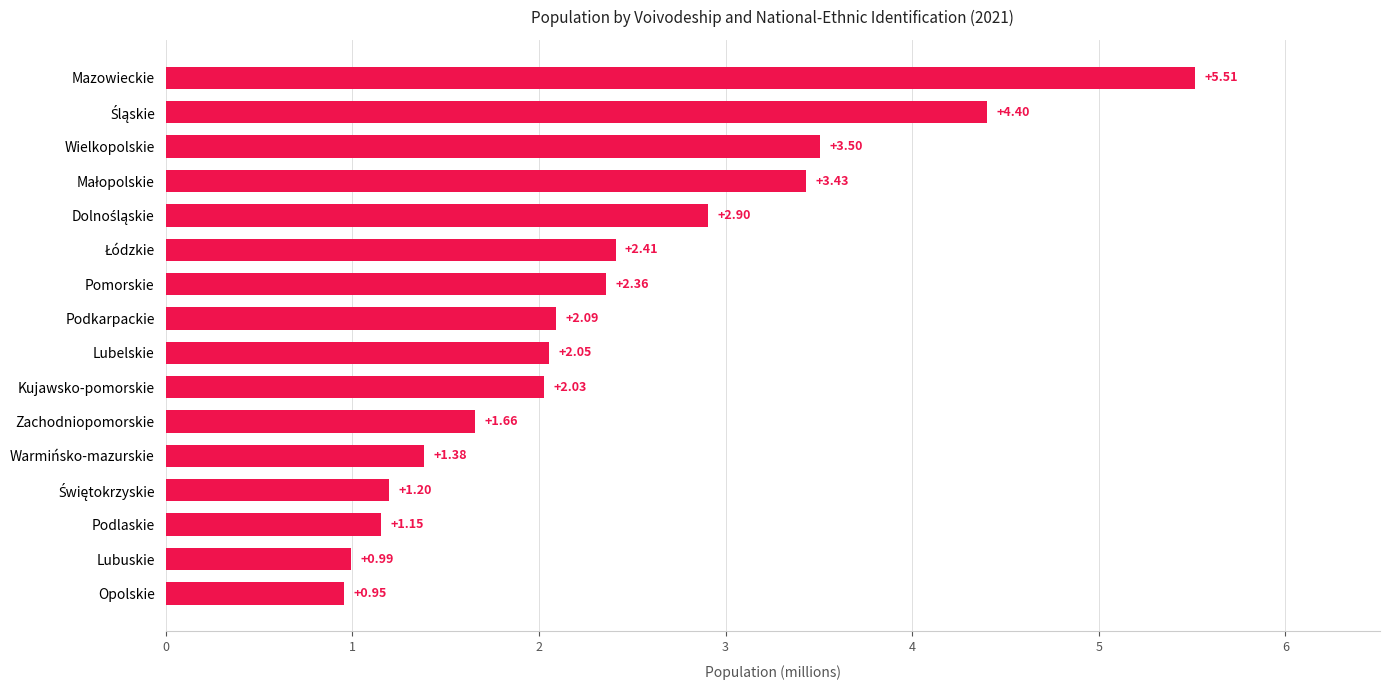

At which category does the chart reach its peak across all series?

Mazowieckie